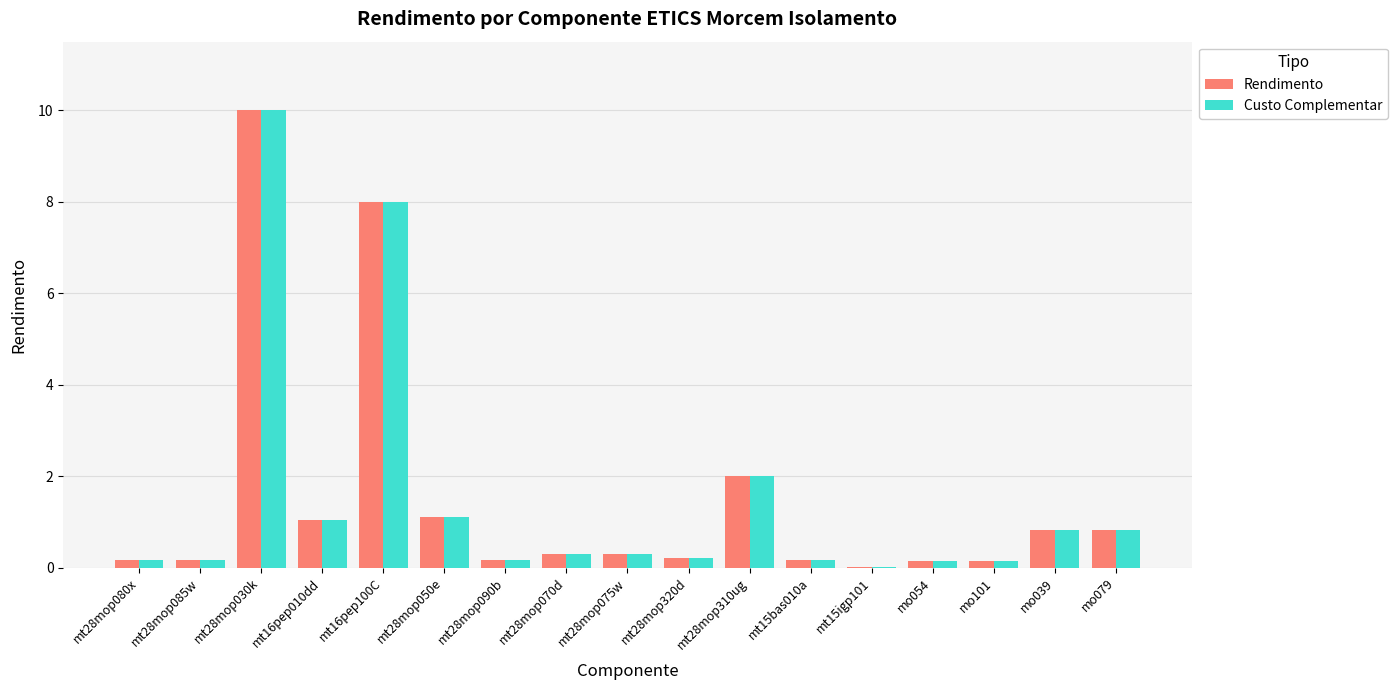

Are the bars grouped side by side (vs. stacked)?

Yes